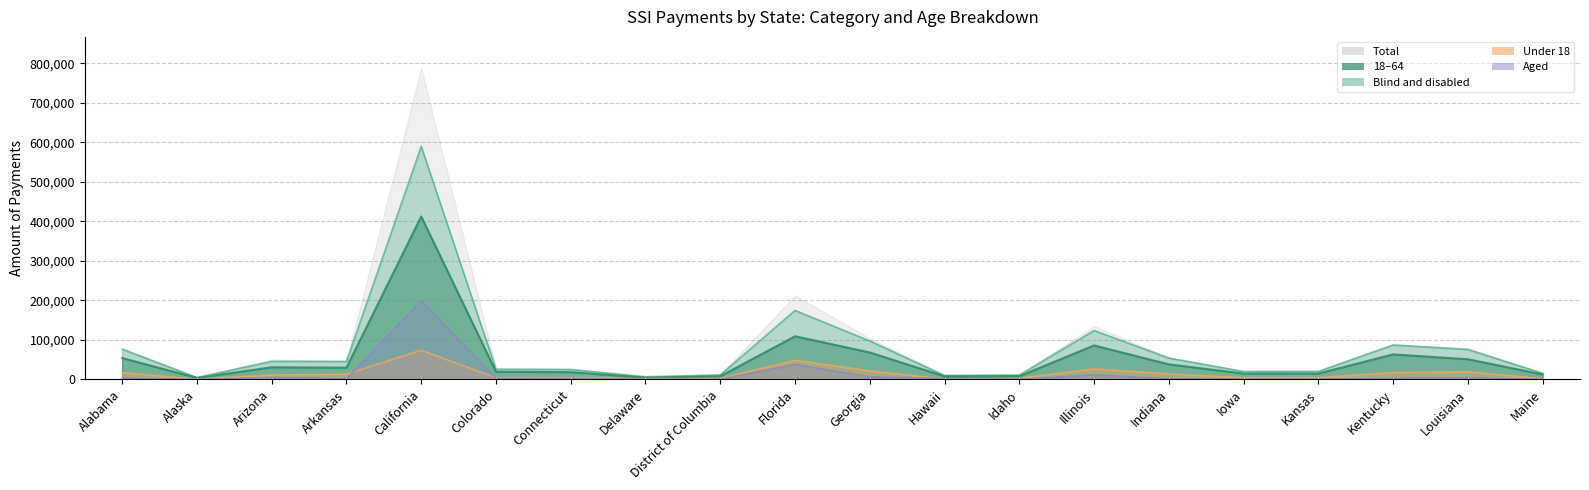

True or false: Aged and Total intersect in this chart.

False